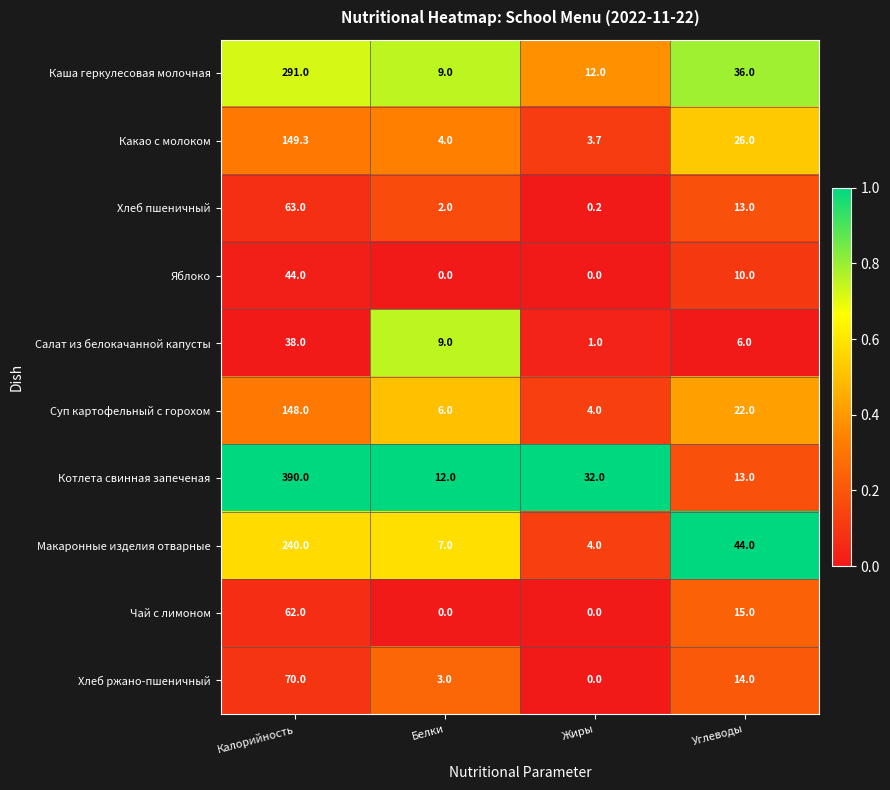

What is the total value across all series at Углеводы?

199.0